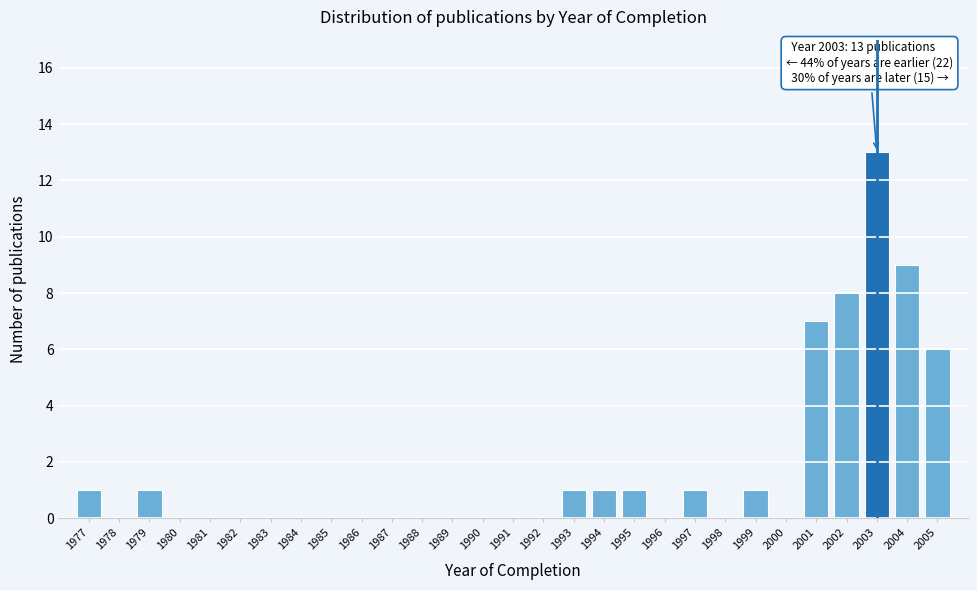

Reading left to right, list all the values displayed in this chart.

1977=1	1978=0	1979=1	1980=0	1981=0	1982=0	1983=0	1984=0	1985=0	1986=0	1987=0	1988=0	1989=0	1990=0	1991=0	1992=0	1993=1	1994=1	1995=1	1996=0	1997=1	1998=0	1999=1	2000=0	2001=7	2002=8	2003=13	2004=9	2005=6